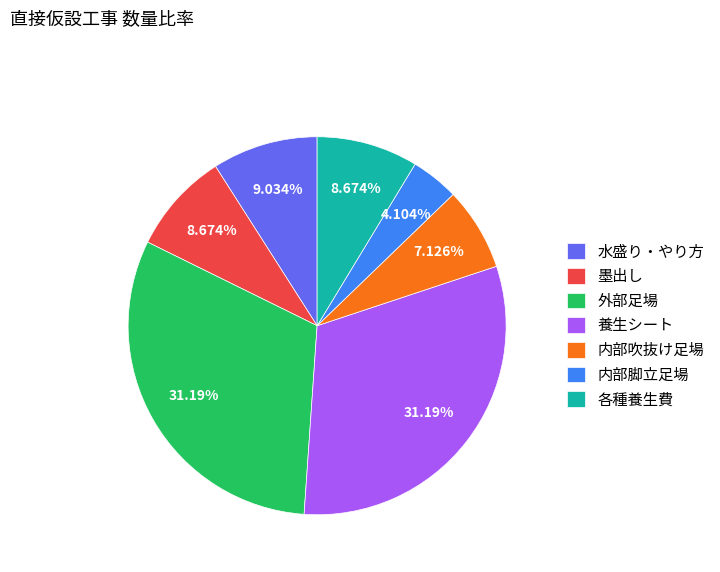

How many segments does this pie chart have?

7